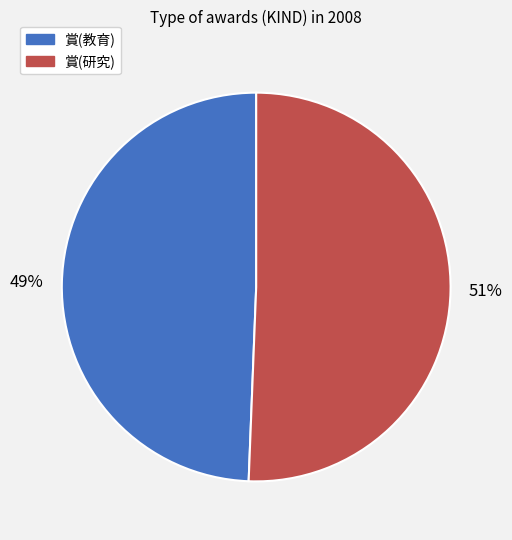

Rank the categories by value from highest to lowest.

賞(研究), 賞(教育)